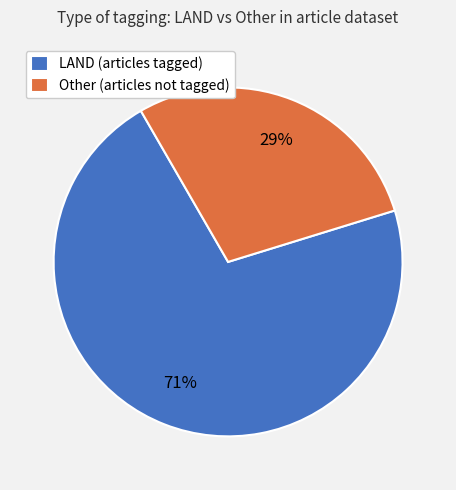

Rank the categories by value from lowest to highest.

Other (articles not tagged), LAND (articles tagged)